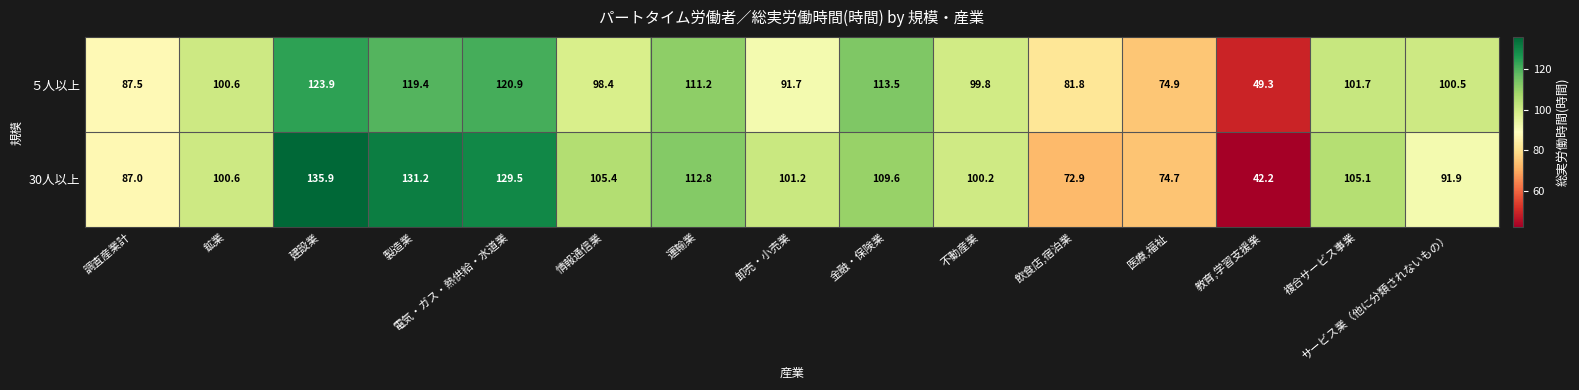

True or false: 30人以上 has a value of 105.4 at 情報通信業.

True